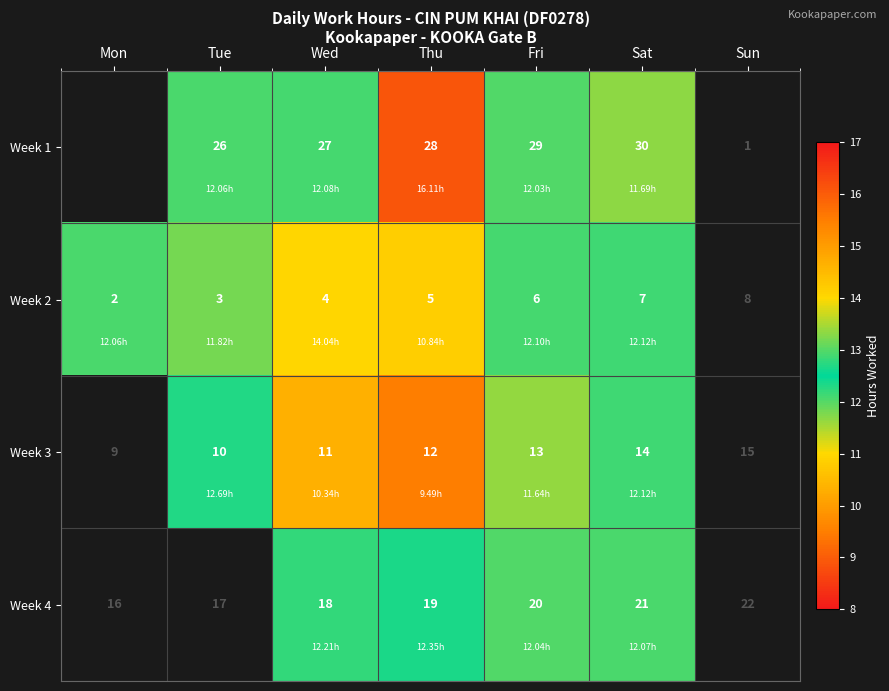

Is the value of Week 3 at Wed greater than the value of Week 2 at Mon?

Yes